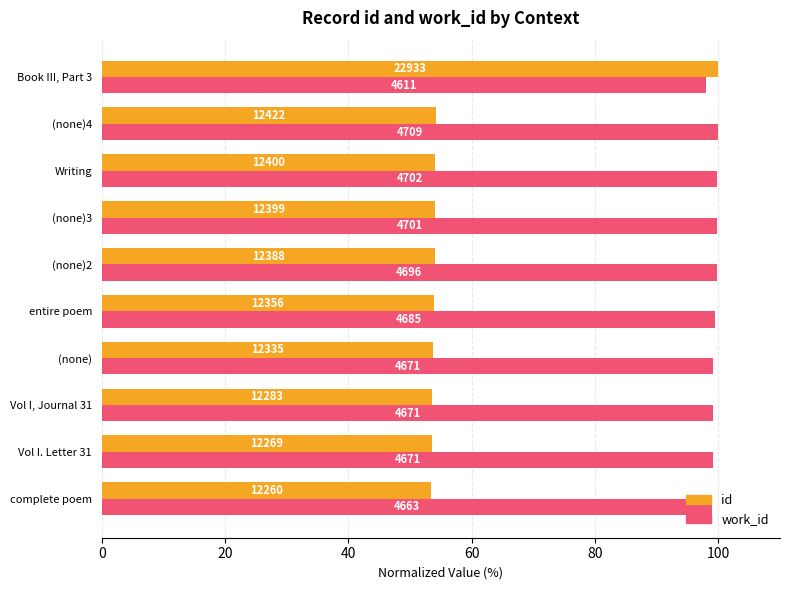

What are all the series names shown in the legend?

id, work_id